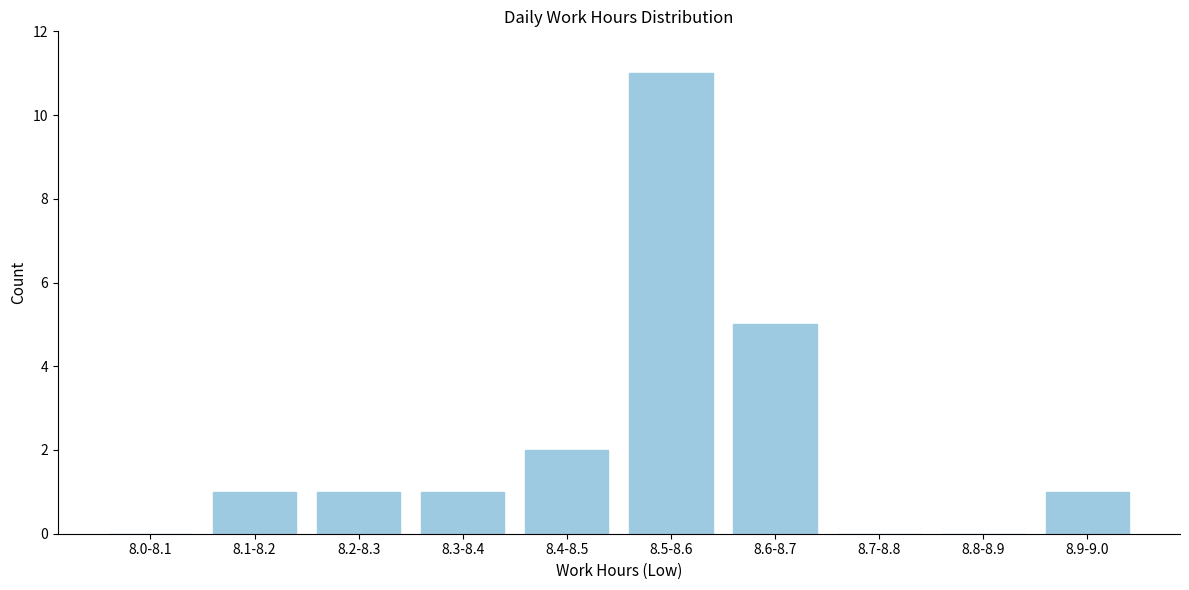

Reading left to right, list all the values displayed in this chart.

8.0-8.1=0	8.1-8.2=1	8.2-8.3=1	8.3-8.4=1	8.4-8.5=2	8.5-8.6=11	8.6-8.7=5	8.7-8.8=0	8.8-8.9=0	8.9-9.0=1